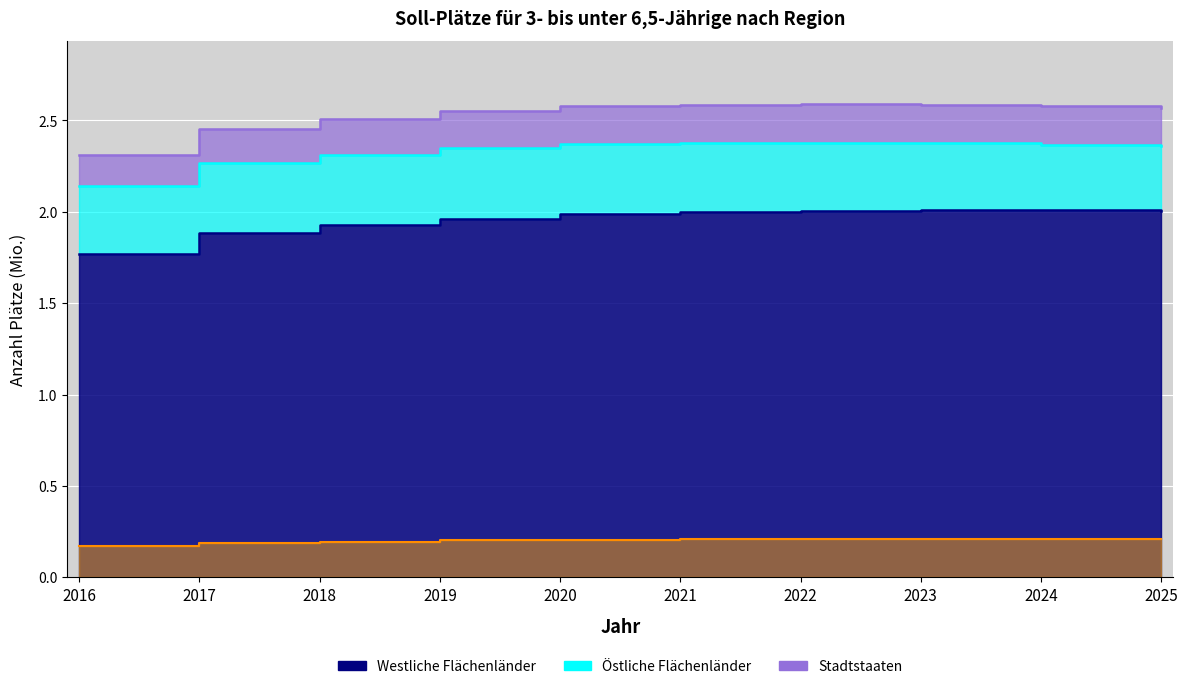

The value of Stadtstaaten at 2020 is 0.1. True or false?

False